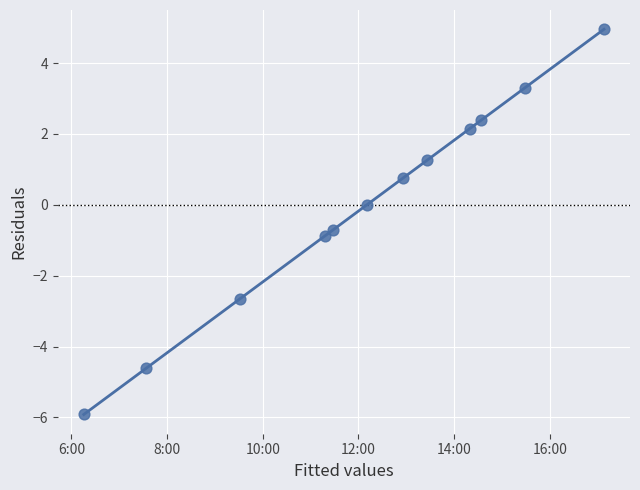

What is the range of X values (max minus min)?

10.9